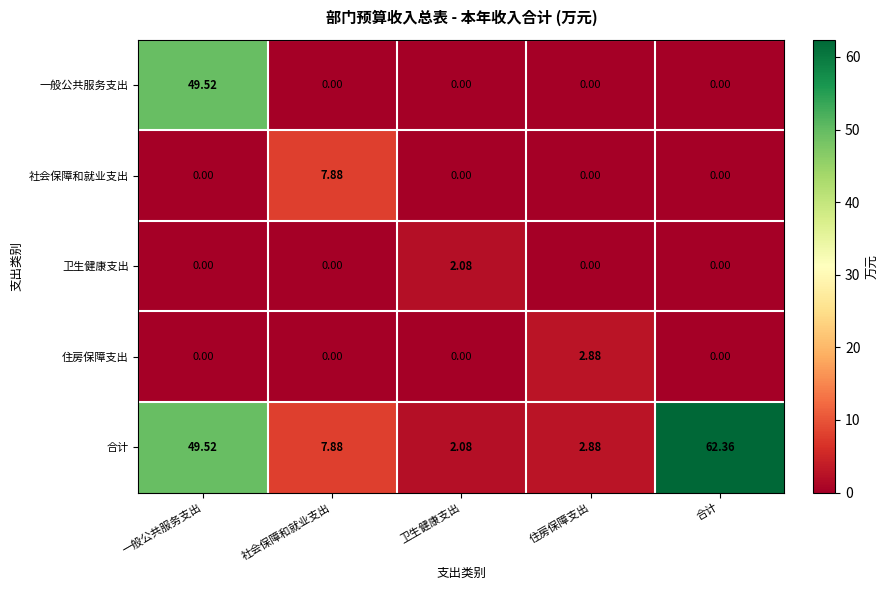

List the series in order of their peak value, lowest first.

卫生健康支出, 住房保障支出, 社会保障和就业支出, 一般公共服务支出, 合计